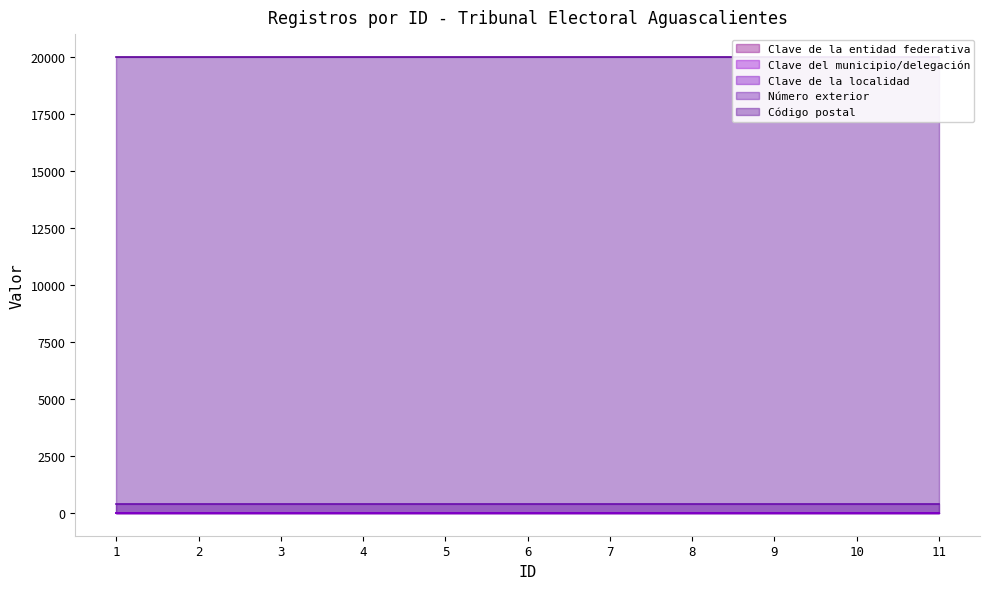

What is the sum of the Número exterior values at 6 and 1?

814